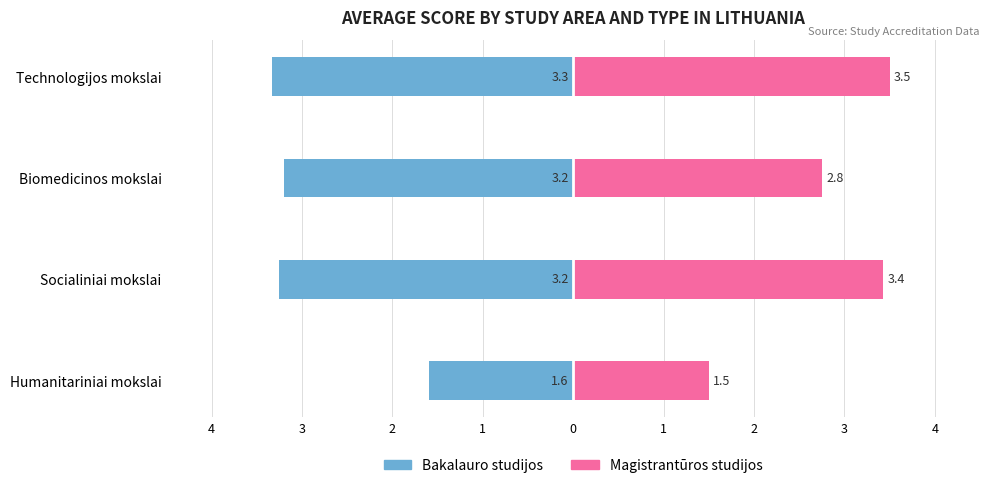

Does the chart contain stacked bars?

No